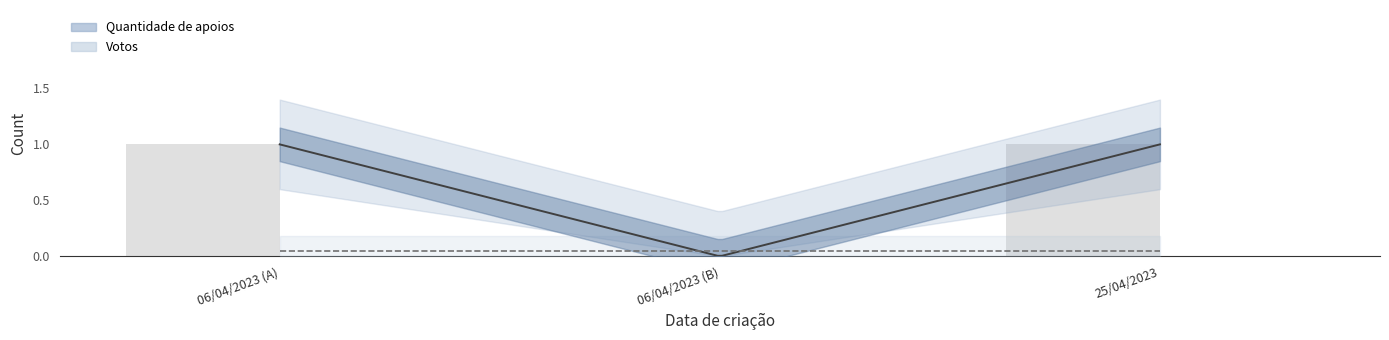

At which label is Votos closest to 0?

06/04/2023